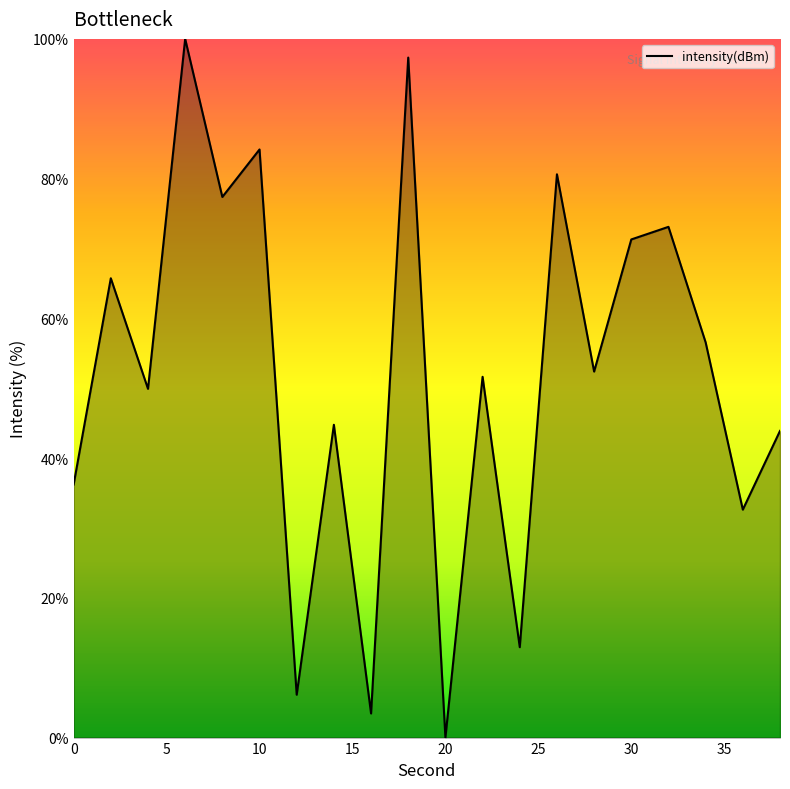

What is the difference between the maximum and minimum values?

100.0